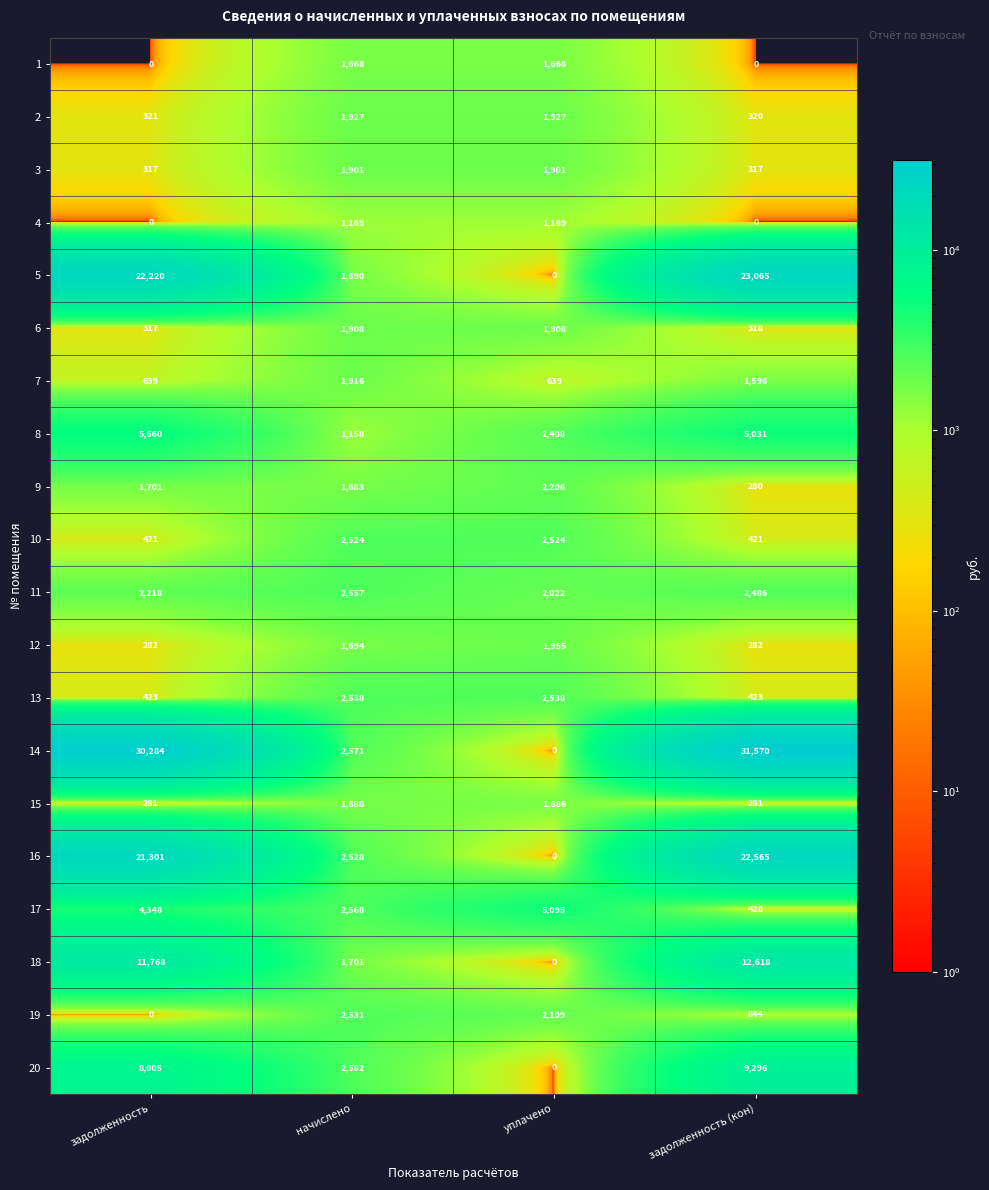

Which category has the lowest value in the 20 series?

уплачено